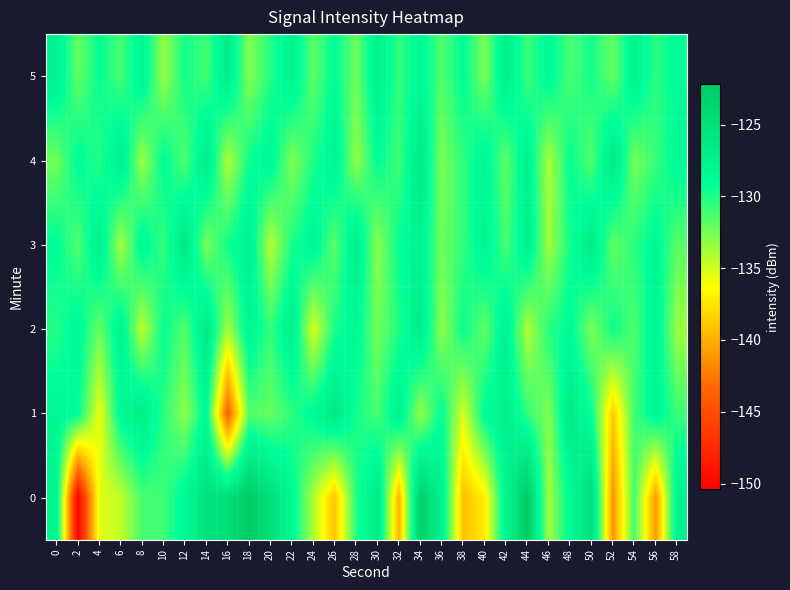

Reading left to right, list all the values displayed in this chart.

0: 0=-127.9	2=-150.4	4=-135.5	6=-134.6	8=-131.2	10=-131.0	12=-128.4	14=-125.3	16=-124.8	18=-122.2	20=-125.1	22=-128.6	24=-134.1	26=-139.0	28=-130.3	30=-126.4	32=-139.8	34=-122.9	36=-127.6	38=-139.3	40=-137.1	42=-127.9	44=-122.2	46=-133.8	48=-128.7	50=-124.9	52=-141.3	54=-131.1	56=-141.0	58=-127.5
1: 0=-128.5	2=-129.1	4=-135.8	6=-128.6	8=-126.8	10=-130.4	12=-133.2	14=-128.6	16=-144.0	18=-131.4	20=-132.1	22=-130.5	24=-128.7	26=-126.3	28=-129.8	30=-131.2	32=-127.6	34=-133.4	36=-129.1	38=-135.2	40=-128.9	42=-127.3	44=-130.6	46=-132.8	48=-126.5	50=-129.4	52=-138.7	54=-131.0	56=-128.3	58=-130.9
2: 0=-130.2	2=-128.5	4=-132.1	6=-127.8	8=-134.5	10=-129.3	12=-131.6	14=-126.4	16=-133.8	18=-128.1	20=-130.7	22=-127.2	24=-135.3	26=-129.9	28=-128.6	30=-132.4	32=-130.1	34=-126.8	36=-133.2	38=-129.5	40=-131.9	42=-127.6	44=-134.1	46=-130.3	48=-128.8	50=-132.7	52=-129.6	54=-131.4	56=-127.9	58=-133.5
3: 0=-129.1	2=-131.5	4=-127.3	6=-133.9	8=-128.4	10=-130.8	12=-126.1	14=-132.6	16=-129.7	18=-127.5	20=-134.3	22=-130.0	24=-128.2	26=-131.8	28=-126.9	30=-133.1	32=-129.4	34=-127.7	36=-132.3	38=-130.6	40=-128.0	42=-131.2	44=-127.4	46=-133.7	48=-129.8	50=-126.6	52=-132.0	54=-130.4	56=-128.5	58=-131.7
4: 0=-132.4	2=-128.9	4=-130.3	6=-127.1	8=-133.6	10=-129.0	12=-131.5	14=-126.7	16=-134.2	18=-129.6	20=-128.3	22=-132.8	24=-130.1	26=-127.8	28=-133.3	30=-129.2	32=-131.0	34=-126.5	36=-132.7	38=-130.5	40=-128.1	42=-131.9	44=-127.6	46=-134.0	48=-129.3	50=-131.6	52=-126.3	54=-132.5	56=-130.8	58=-128.7
5: 0=-127.5	2=-132.0	4=-129.4	6=-131.2	8=-127.9	10=-133.4	12=-129.7	14=-131.1	16=-126.8	18=-132.9	20=-130.2	22=-127.6	24=-131.8	26=-129.0	28=-132.3	30=-127.3	32=-130.7	34=-128.4	36=-131.5	38=-129.1	40=-132.6	42=-127.2	44=-130.9	46=-128.6	48=-131.3	50=-129.8	52=-132.1	54=-127.7	56=-130.4	58=-128.9